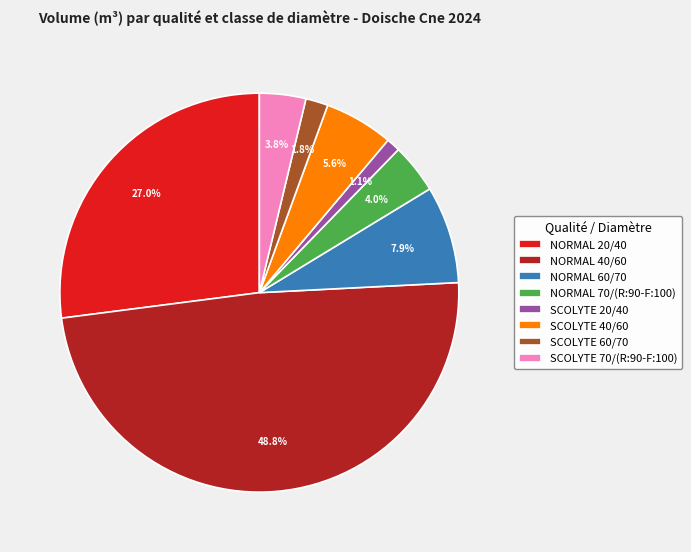

Is it true that NORMAL 60/70 is 8% of the pie?

True